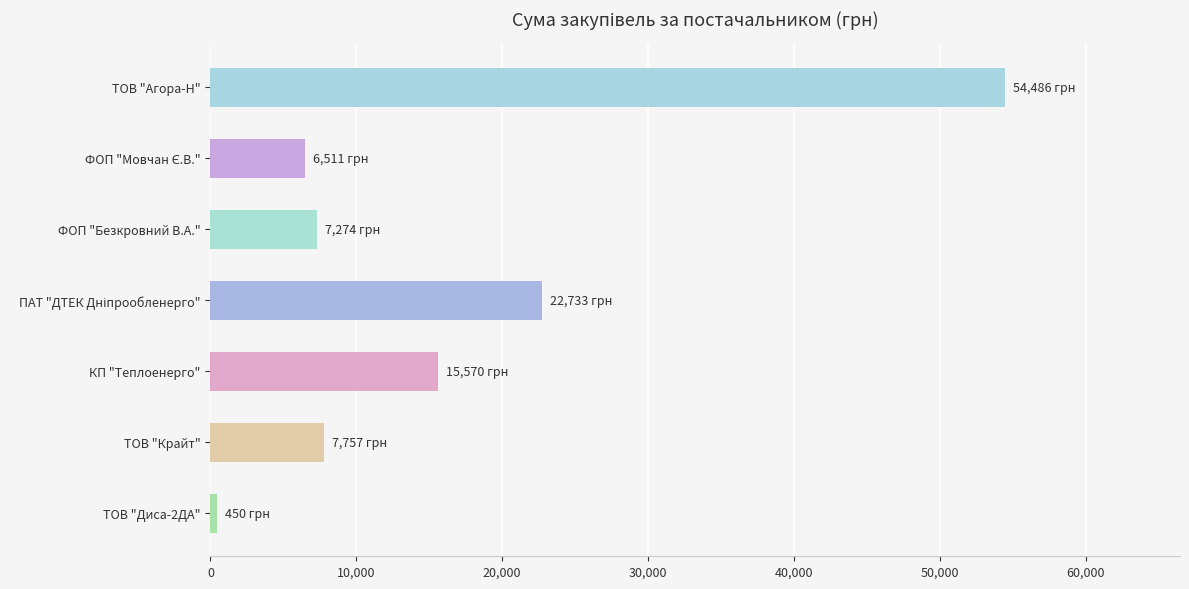

What is the difference between the values at ТОВ "Агора-Н" and ФОП "Безкровний В.А."?

47211.1